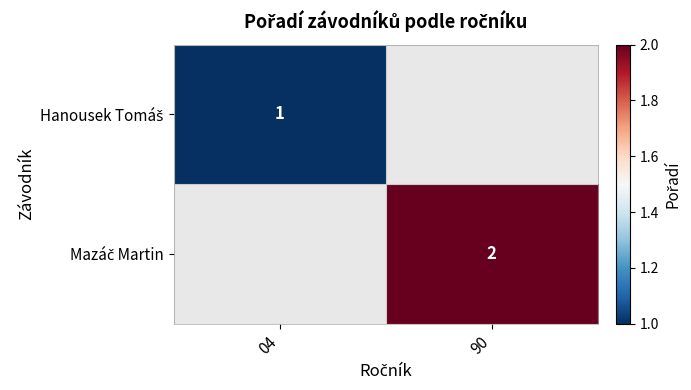

Count the number of categories in the chart.

2